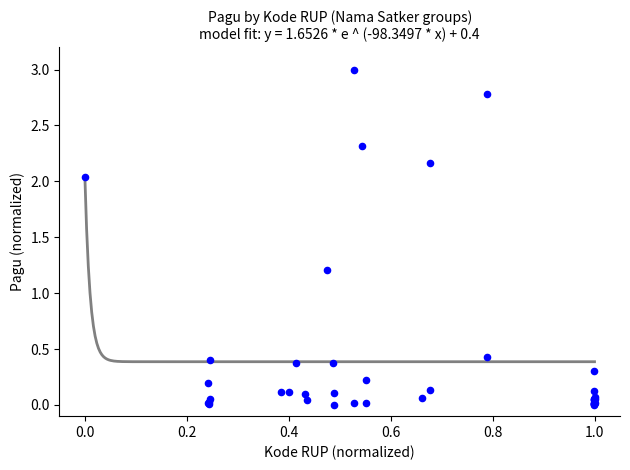

What Y value in the scatter plot is closest to 1?

1.2